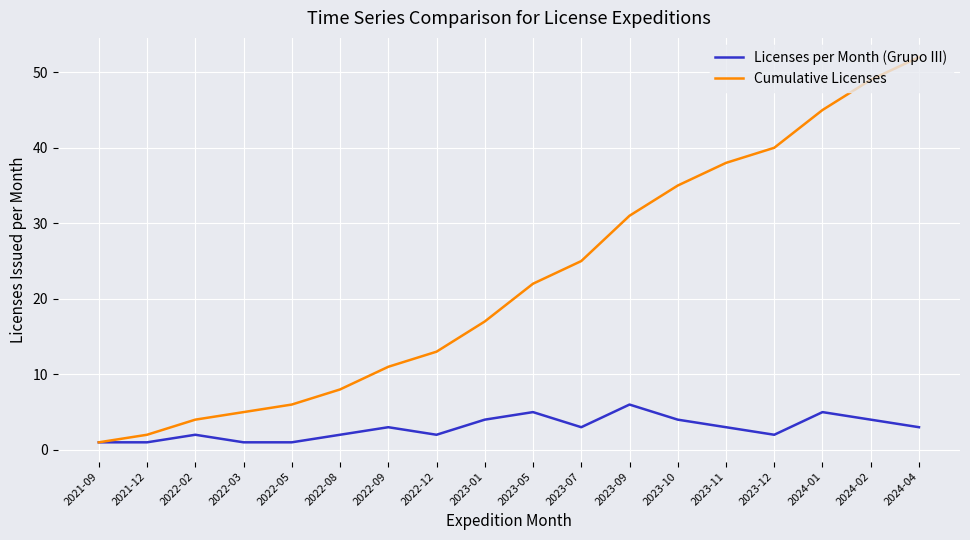

Is it true that Licenses per Month (Grupo III) equals 2 at 2022-12?

True